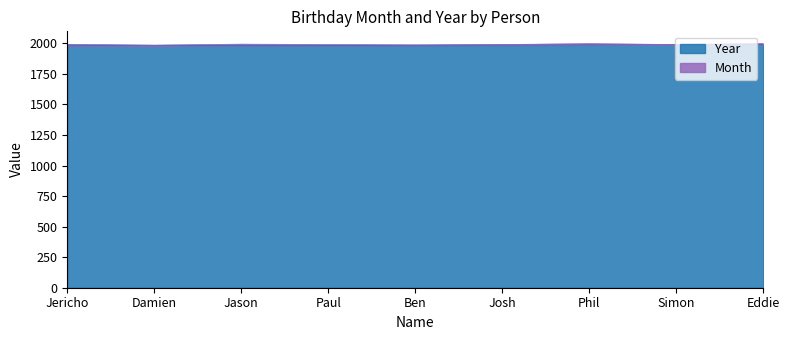

Does the chart have visible grid lines?

No